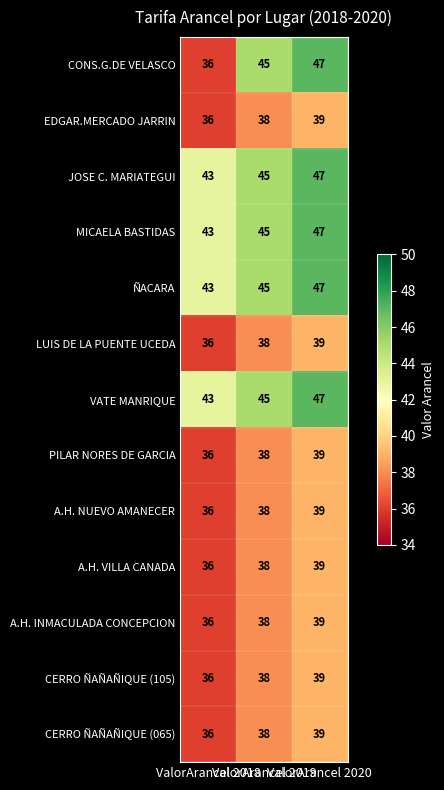

At how many categories does at least one series exceed 38?

3